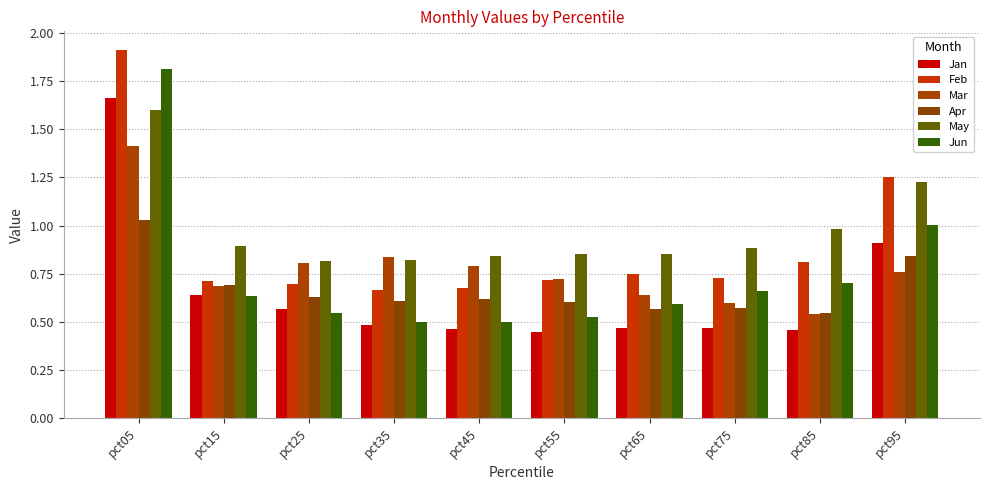

Where is May nearest to the value 1?

pct85